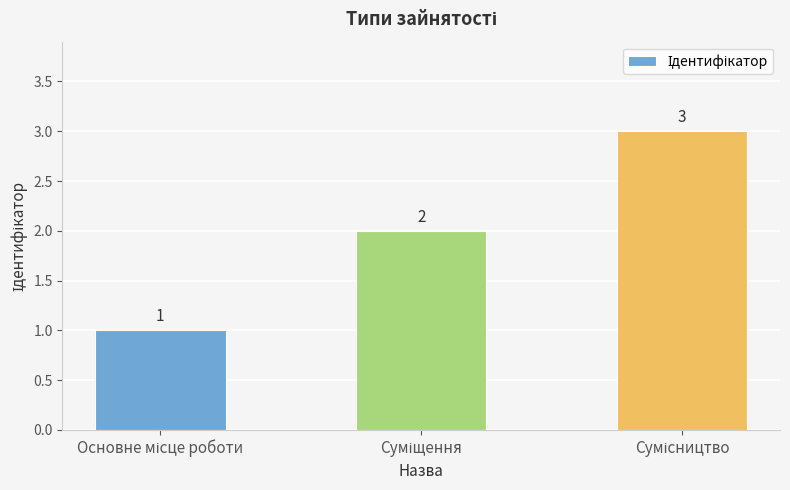

What is the value of the 3rd bar from the left?

3